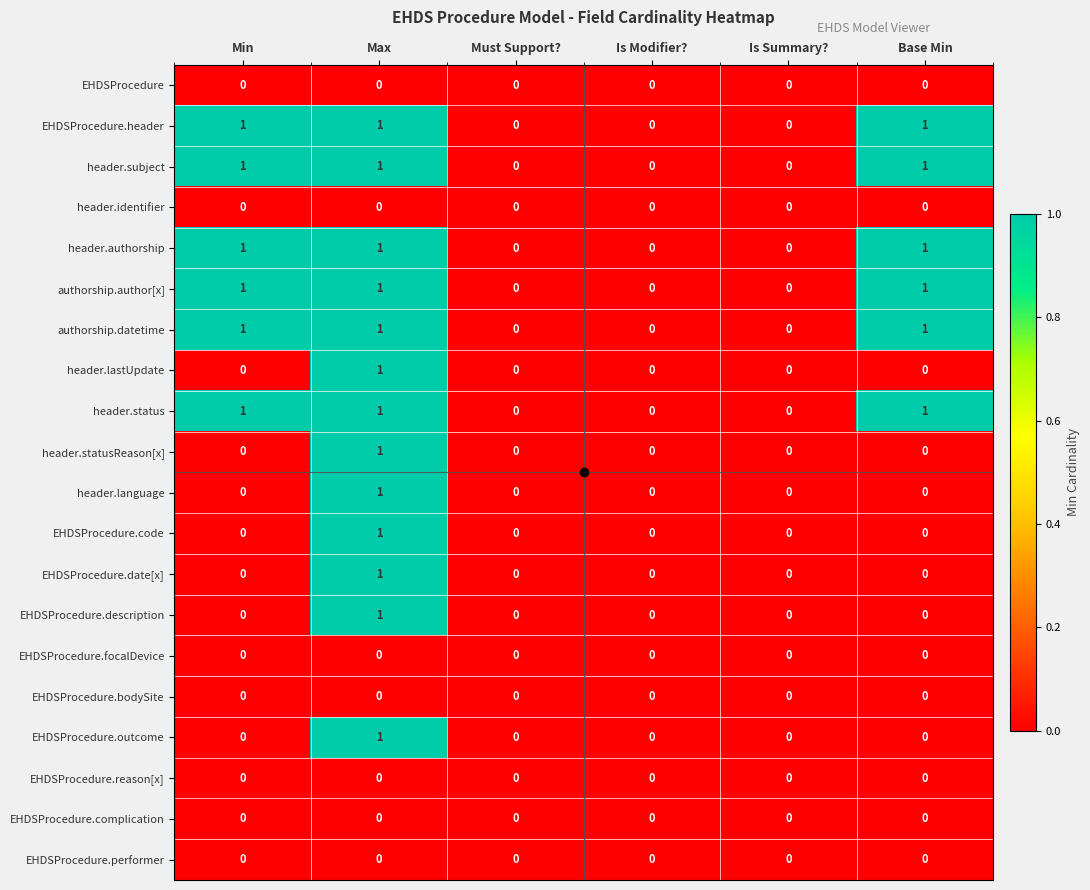

At which category is the sum across all series the highest?

Max